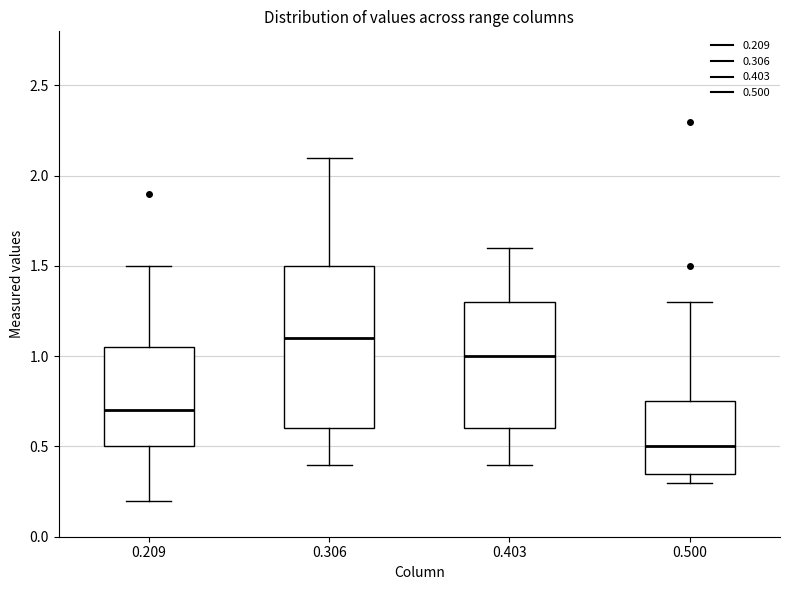

Comparing the boxes themselves (not the whiskers), which one is the tallest?

0.306